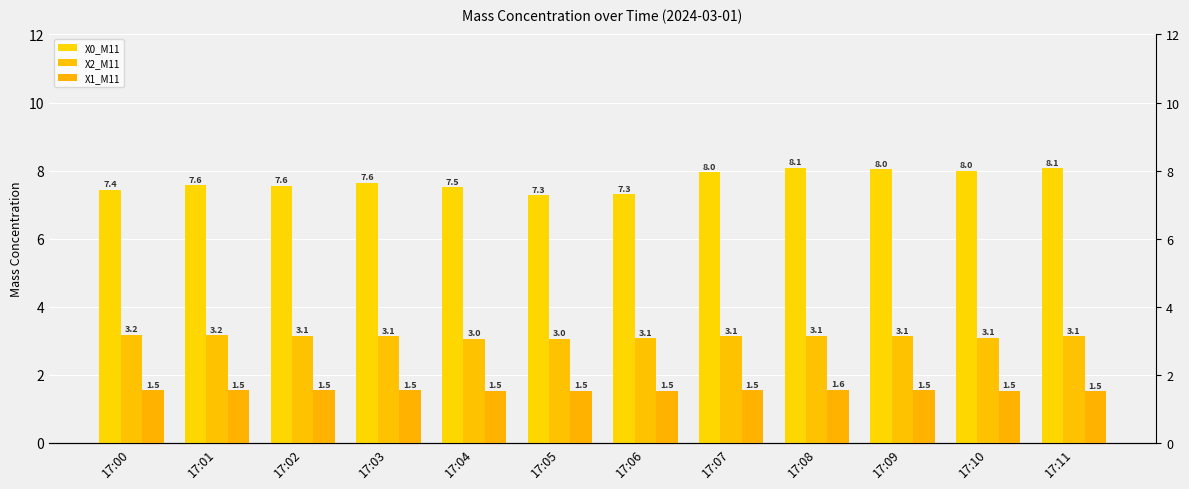

Where is X2_M11 nearest to the value 3?

17:04